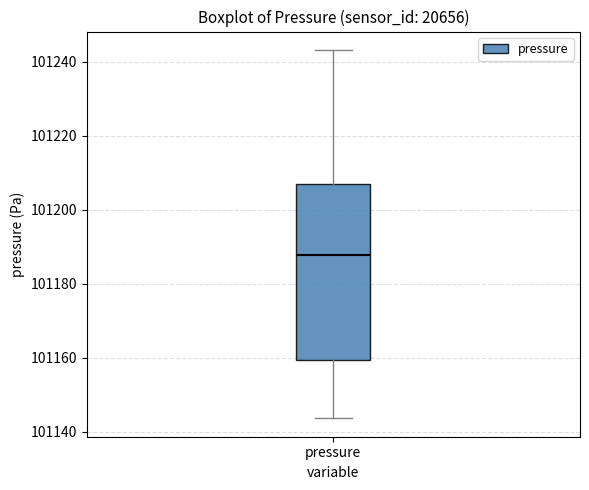

Read this box plot against the y-axis: the position of the median line, the range covered by the box, and the ends of both whiskers. The values are not printed on the chart, so give them approximately, as read against the axis.

median 101188, box 101160 to 101206, whiskers 101144 to 101244